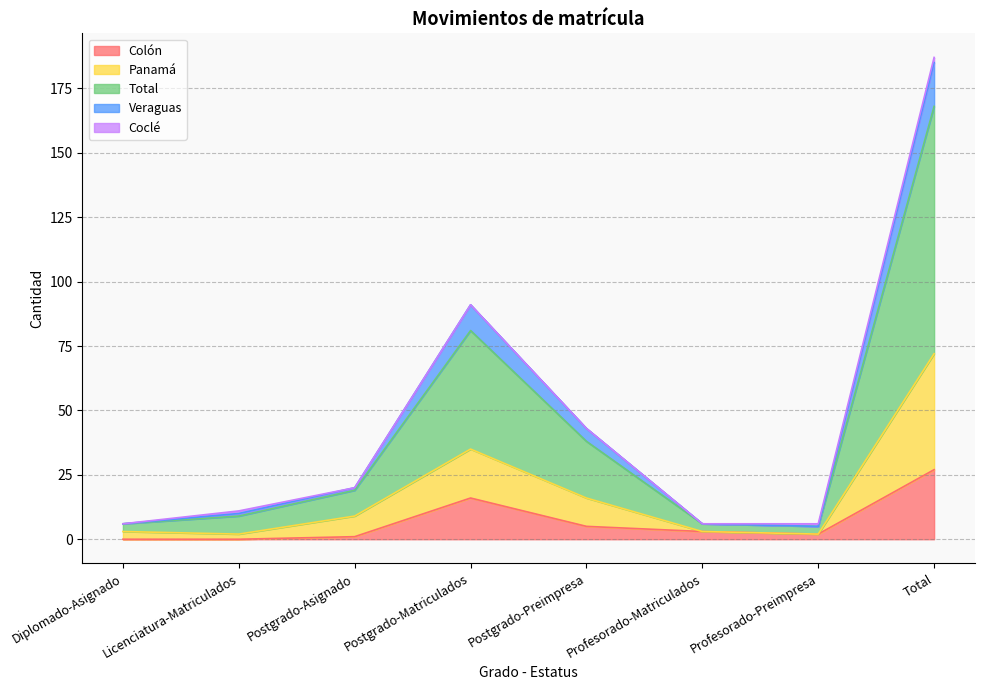

At which label does Colón reach its peak?

Total